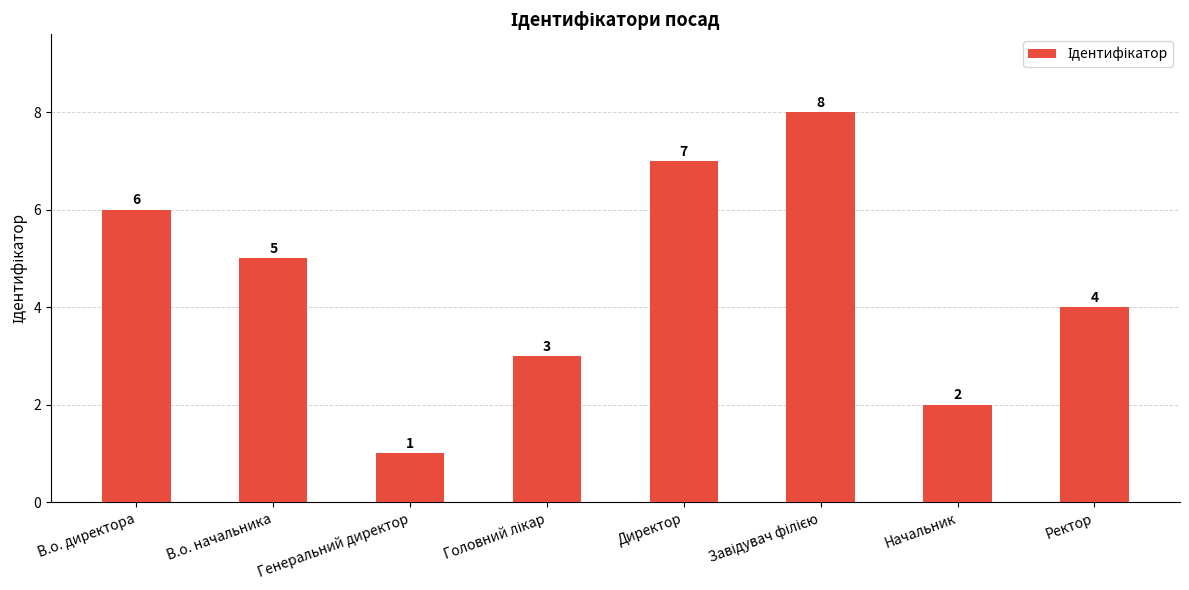

What position from the right is В.о. начальника?

7